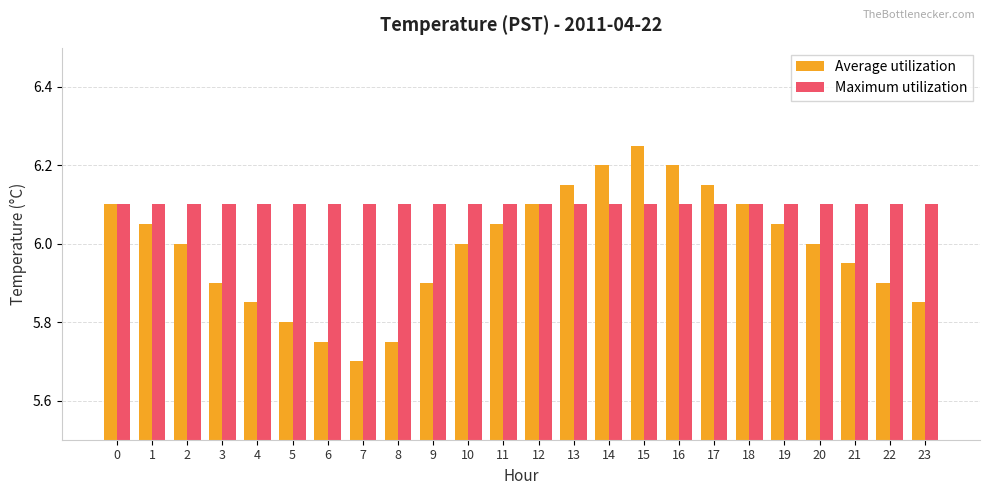

What is the total value across all series at 20?

12.1